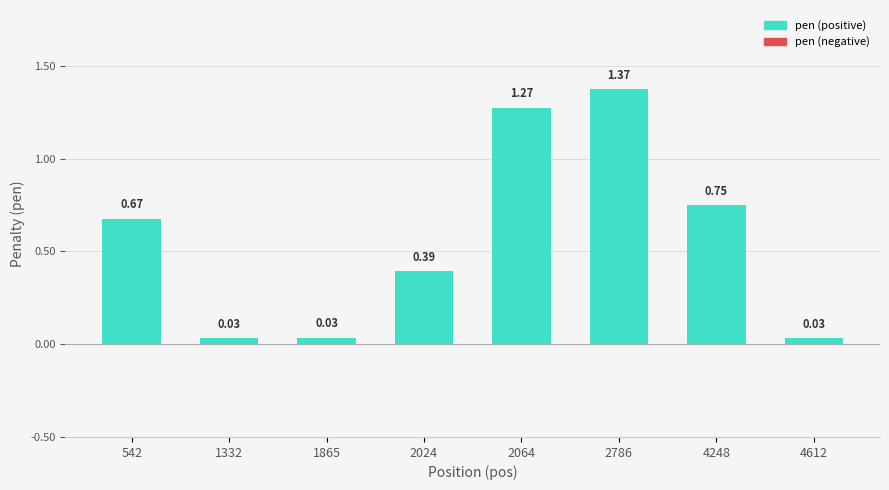

What is the average value?

0.6